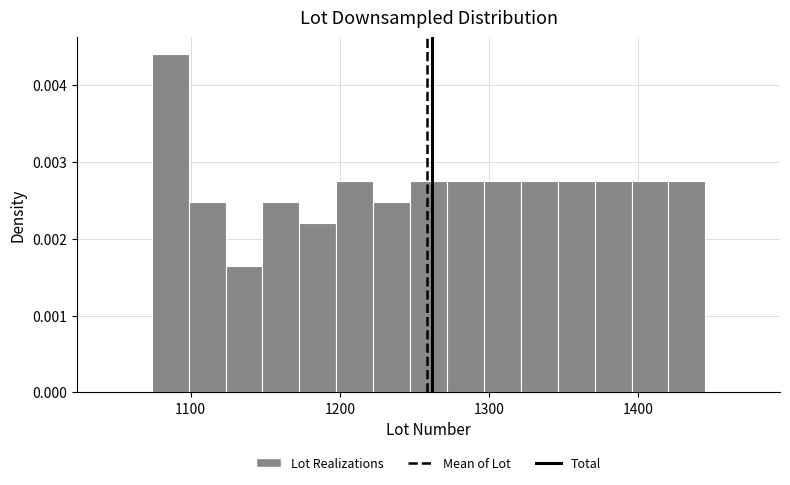

Around what value on the x-axis is the tallest bar? Give the approximate position of its centre, as read against the axis.

1090